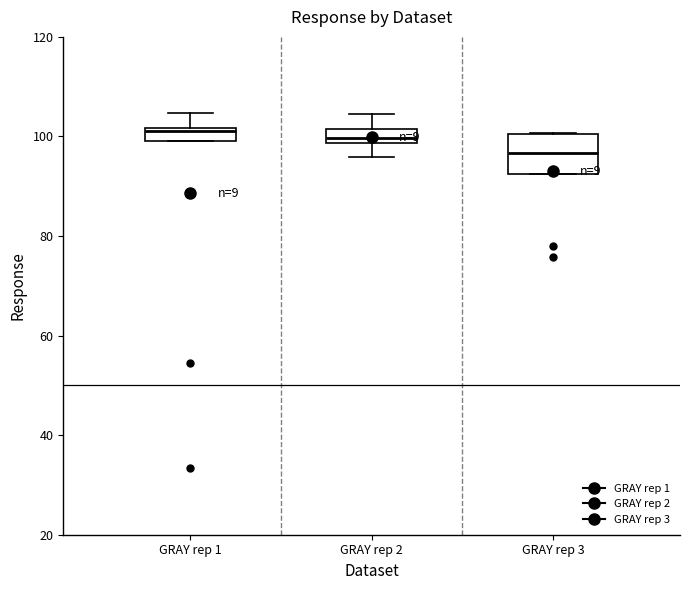

Which box has the lowest median line?

GRAY rep 3